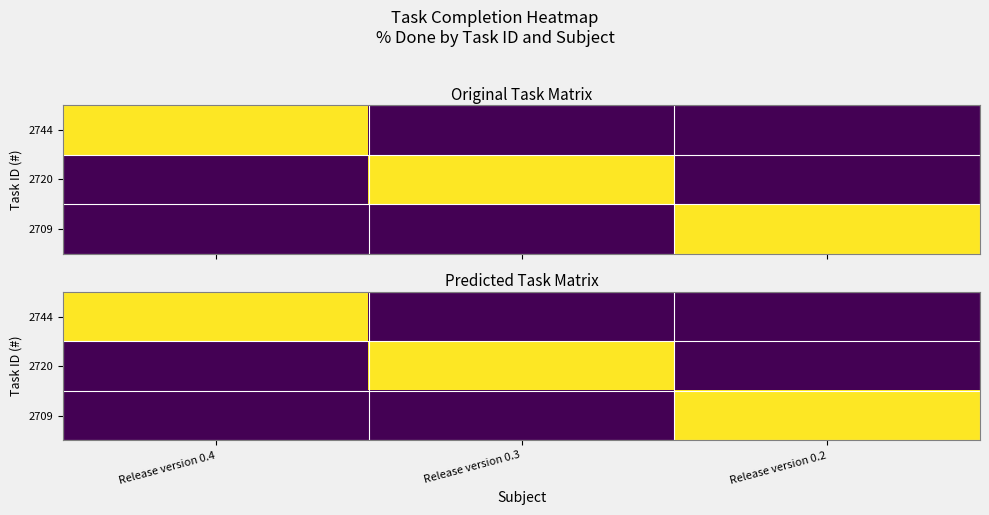

What is the difference between the highest and lowest values at Release version 0.4?

100